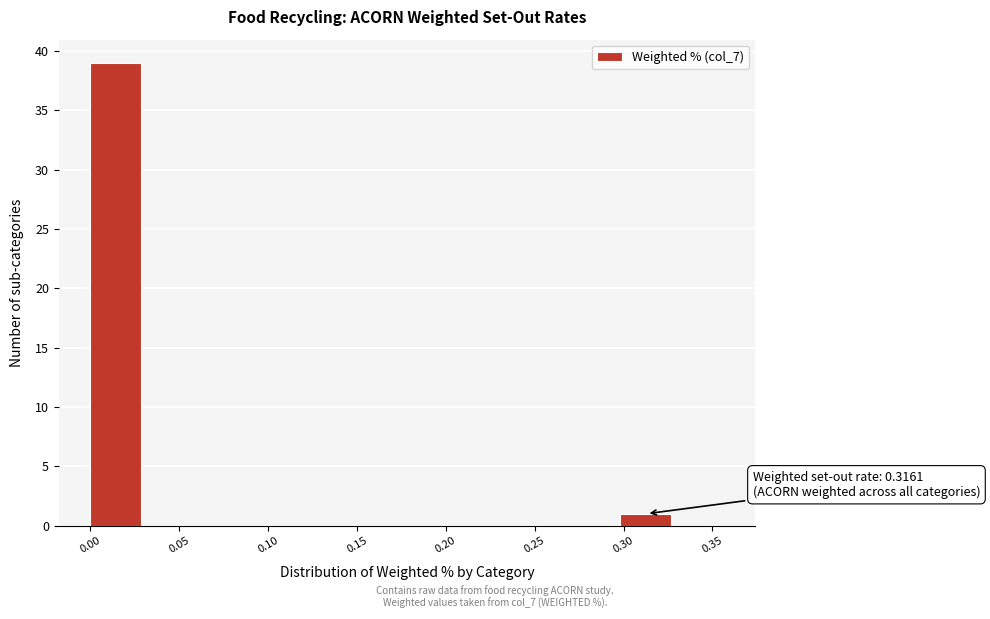

Which range on the x-axis has the tallest bar?

0.00 to 0.03